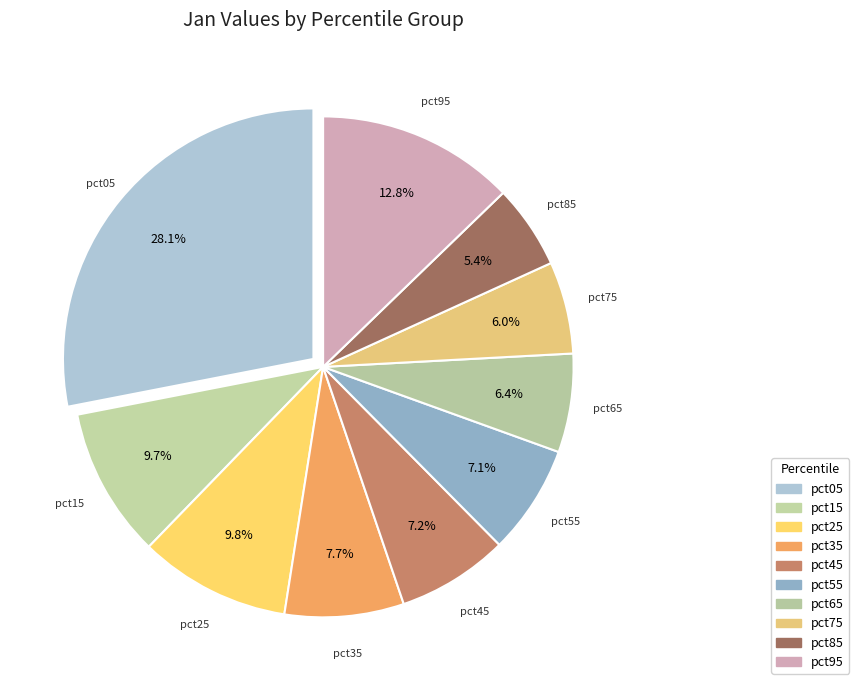

How many segments does this pie chart have?

10